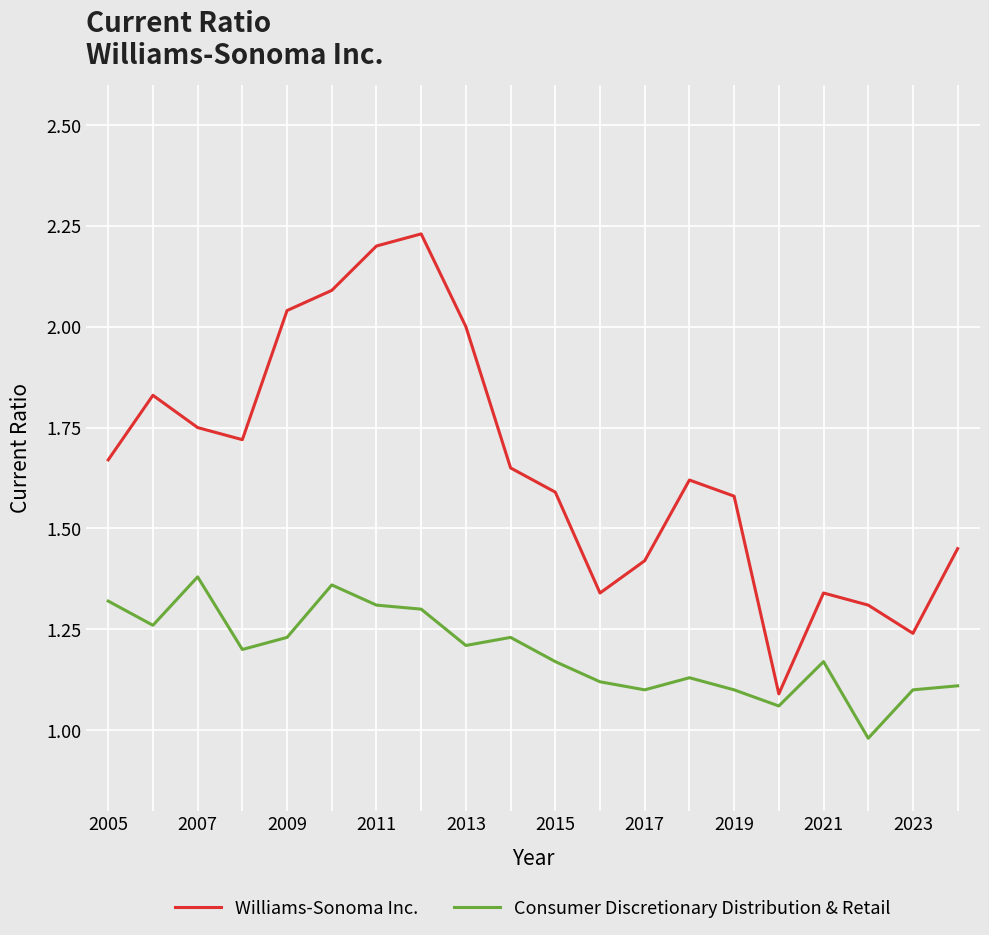

Which series has the largest total across all categories?

Williams-Sonoma Inc.